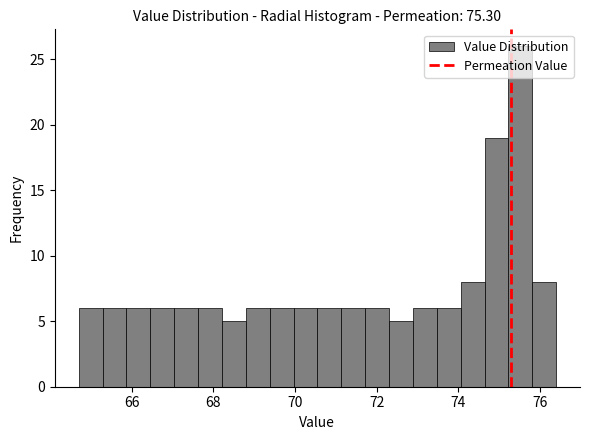

Around what value on the x-axis is the tallest bar? Give the approximate position of its centre, as read against the axis.

75.6